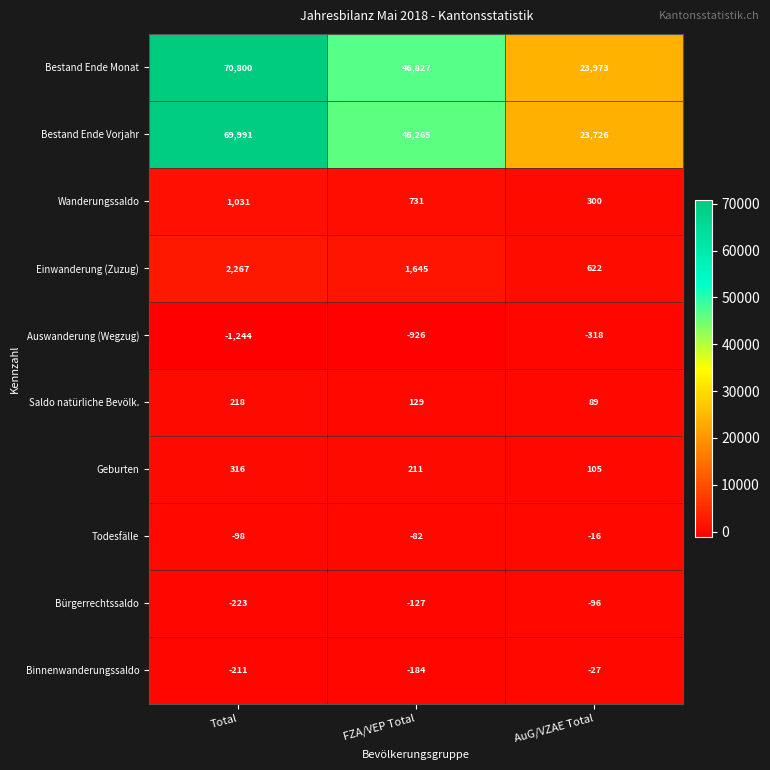

Reading left to right, extract all data points from this chart.

Bestand Ende Monat: Total=70800	FZA/VEP Total=46827	AuG/VZAE Total=23973
Bestand Ende Vorjahr: Total=69991	FZA/VEP Total=46265	AuG/VZAE Total=23726
Wanderungssaldo: Total=1031	FZA/VEP Total=731	AuG/VZAE Total=300
Einwanderung (Zuzug): Total=2267	FZA/VEP Total=1645	AuG/VZAE Total=622
Auswanderung (Wegzug): Total=-1244	FZA/VEP Total=-926	AuG/VZAE Total=-318
Saldo natürliche Bevölk.: Total=218	FZA/VEP Total=129	AuG/VZAE Total=89
Geburten: Total=316	FZA/VEP Total=211	AuG/VZAE Total=105
Todesfälle: Total=-98	FZA/VEP Total=-82	AuG/VZAE Total=-16
Bürgerrechtssaldo: Total=-223	FZA/VEP Total=-127	AuG/VZAE Total=-96
Binnenwanderungssaldo: Total=-211	FZA/VEP Total=-184	AuG/VZAE Total=-27